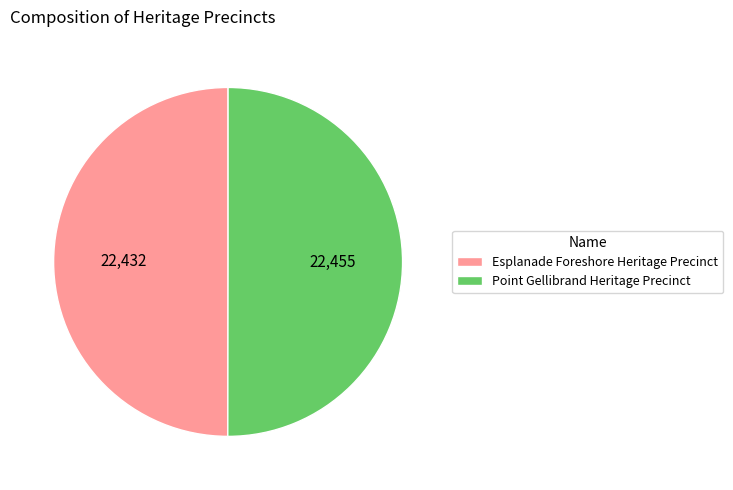

The Point Gellibrand Heritage Precinct slice represents 44% of the pie. True or false?

False